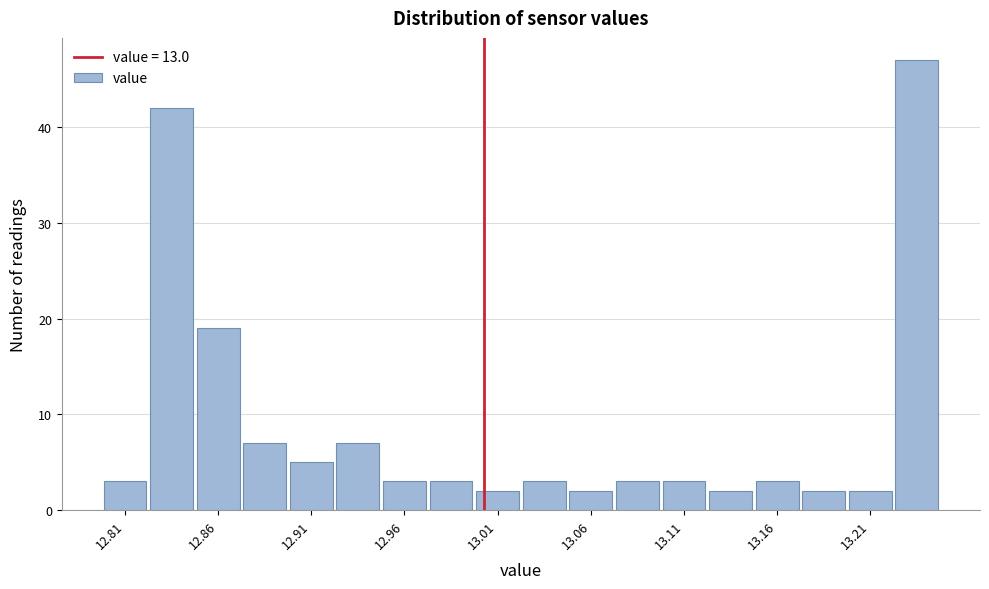

Reading left to right, transcribe this chart: for each bar, give the range it covers on the x-axis and its height. The values are not printed on the chart, so give them approximately, as read against the axis.

12.795 to 12.820: 3
12.820 to 12.845: 42
12.845 to 12.870: 19
12.870 to 12.895: 7
12.895 to 12.920: 5
12.920 to 12.945: 7
12.945 to 12.970: 3
12.970 to 12.995: 3
12.995 to 13.020: 2
13.020 to 13.045: 3
13.045 to 13.070: 2
13.070 to 13.095: 3
13.095 to 13.120: 3
13.120 to 13.145: 2
13.145 to 13.170: 3
13.170 to 13.195: 2
13.195 to 13.220: 2
13.220 to 13.245: 47